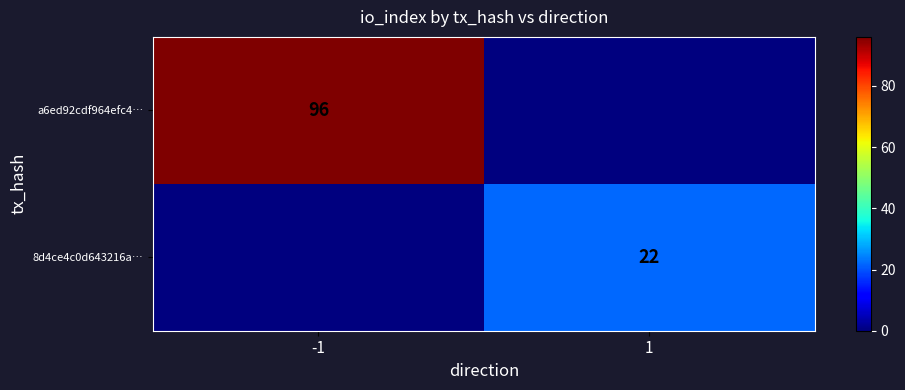

Is the value of 8d4ce4c0d643216a… at 1 greater than the value of a6ed92cdf964efc4… at -1?

No